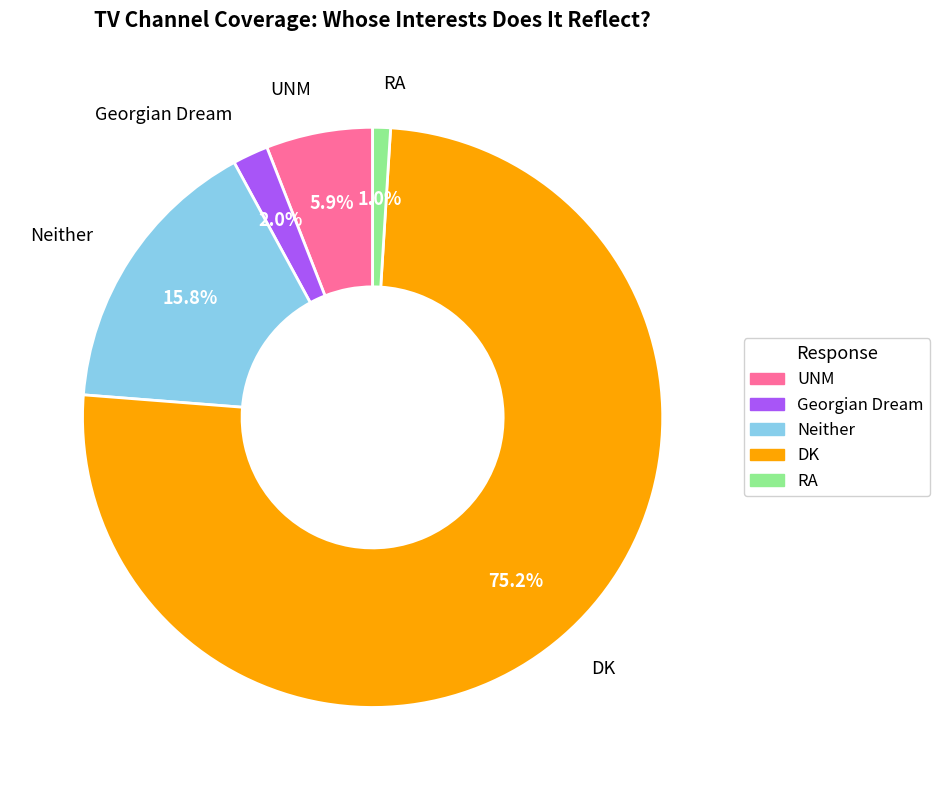

To the nearest percent, what is the combined percentage of UNM and Neither?

22%